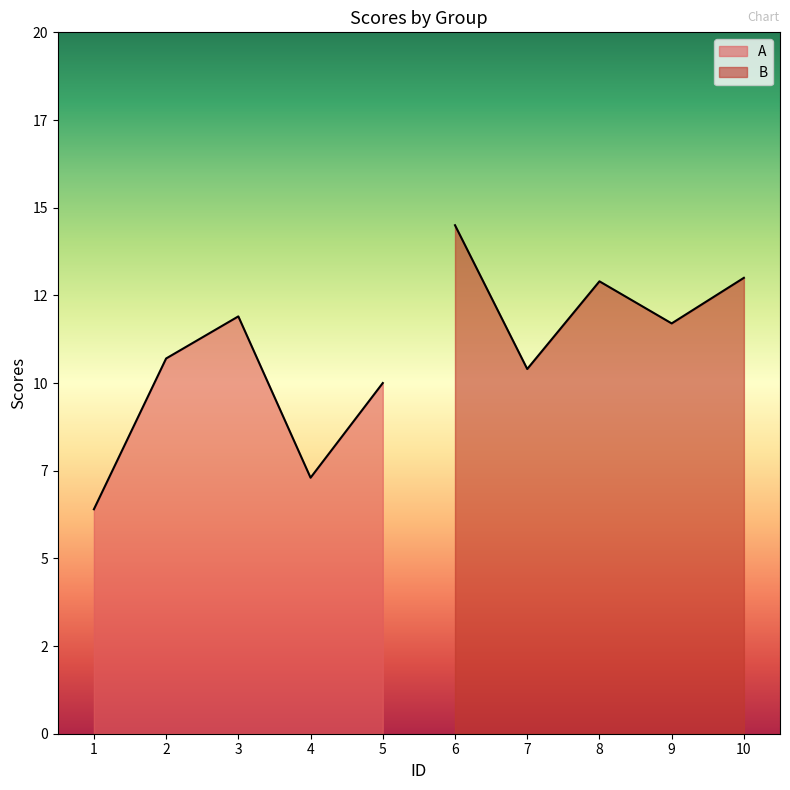

Which series has the largest total across all categories?

B